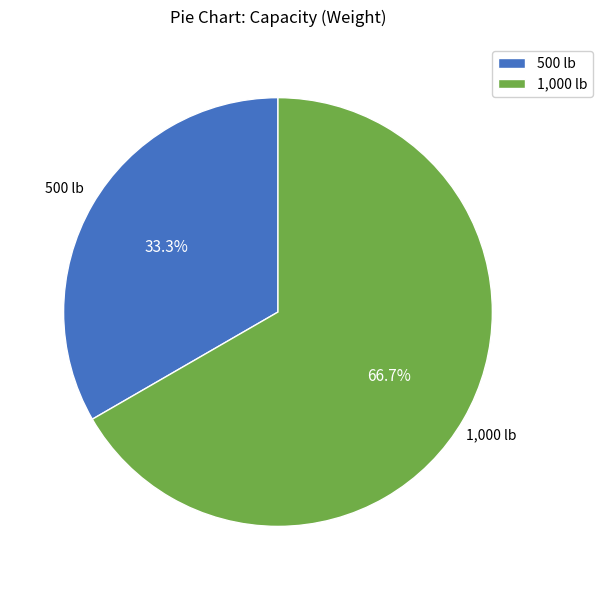

What percentage is the 1,000 lb slice, to the nearest percent?

67%